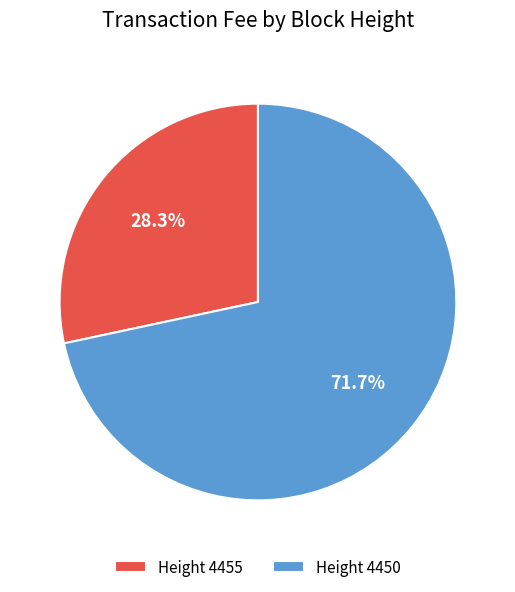

How much of the chart is everything except Height 4455?

71.7%